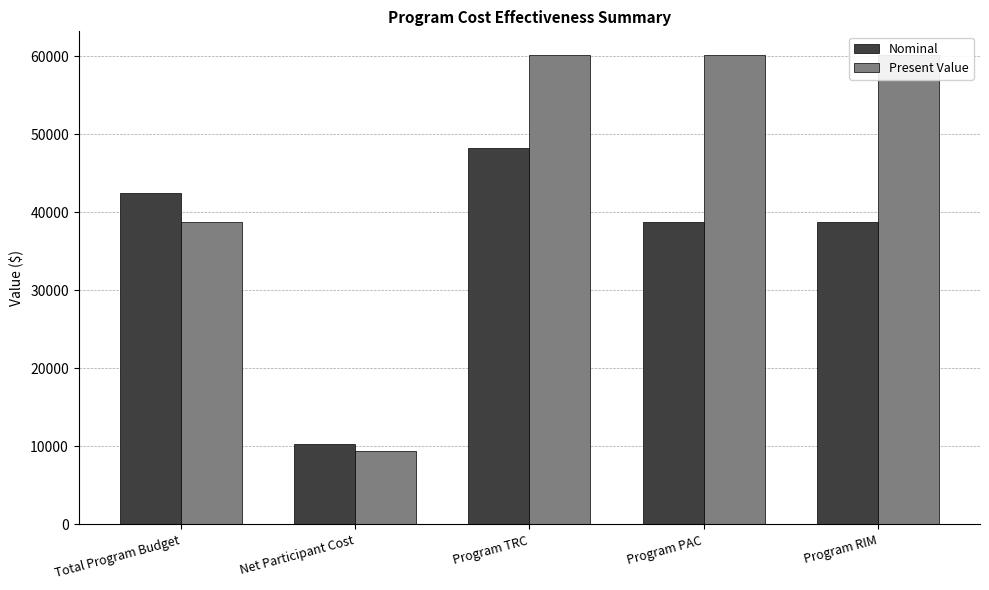

Does the chart contain any negative values?

No